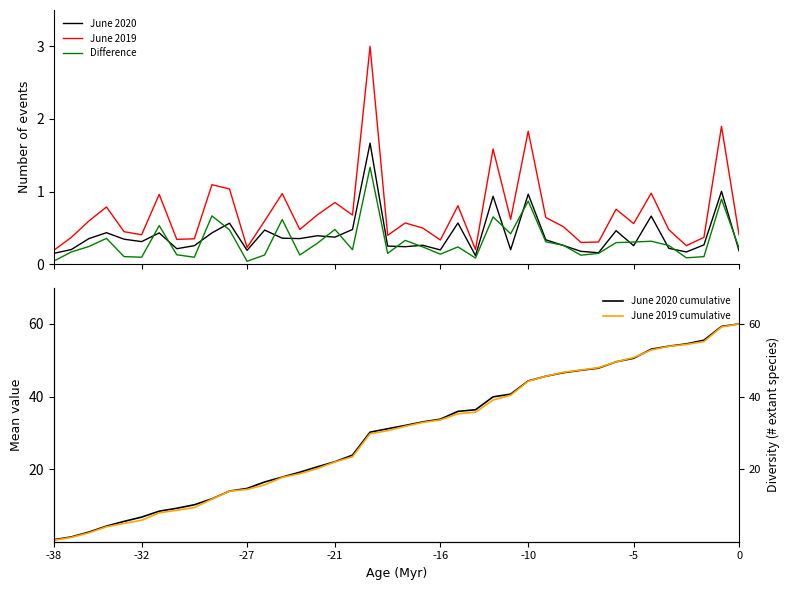

What is the value of the June 2020 cumulative point at the 26th from the left?

39.9